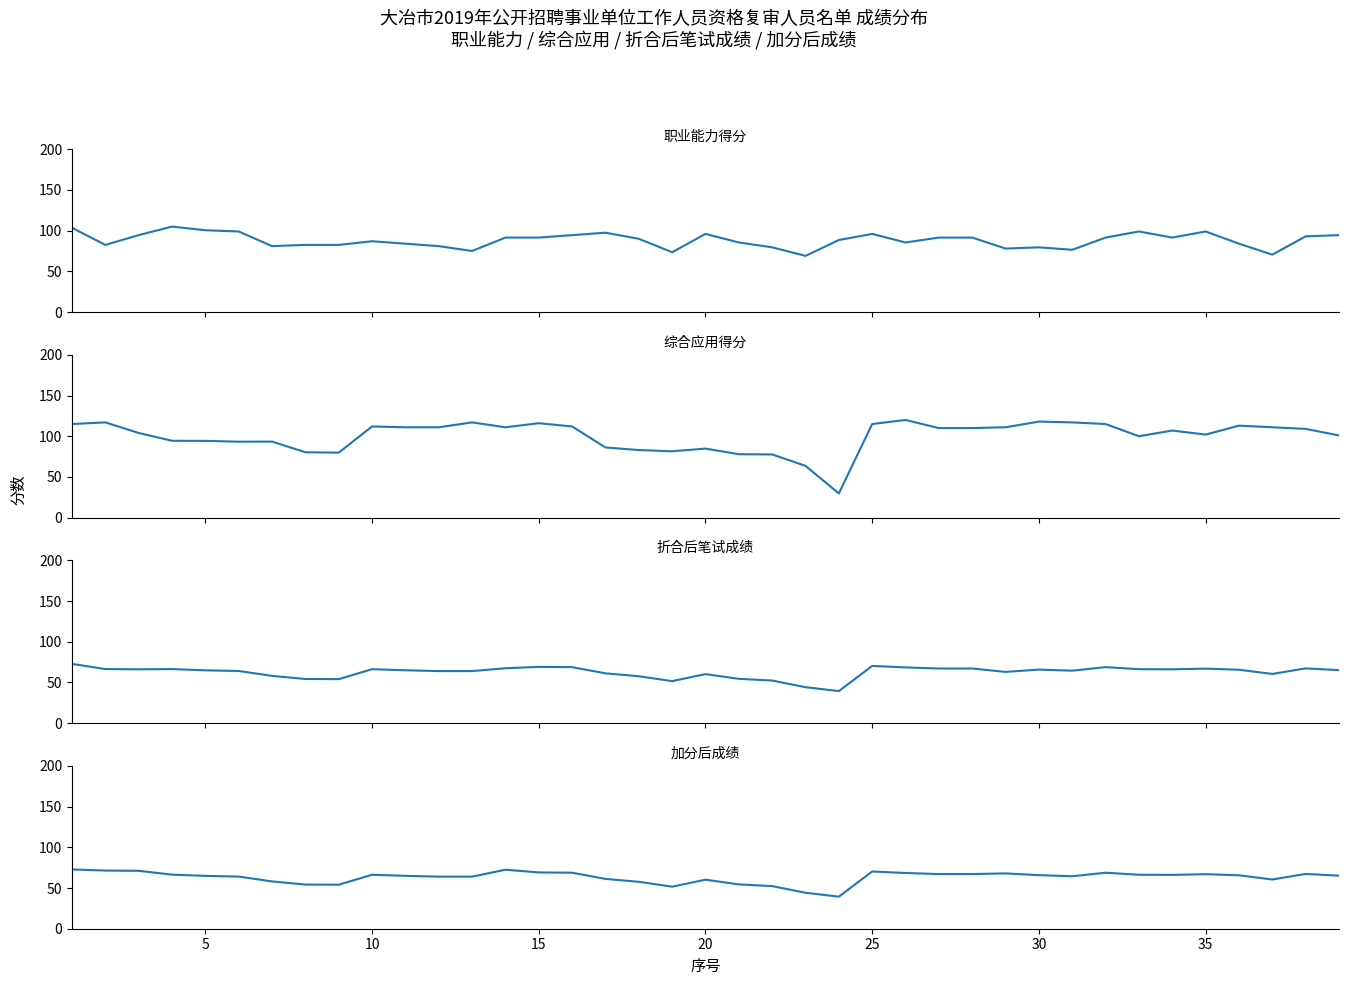

How many intersections are there between 职业能力 and 综合应用?

8